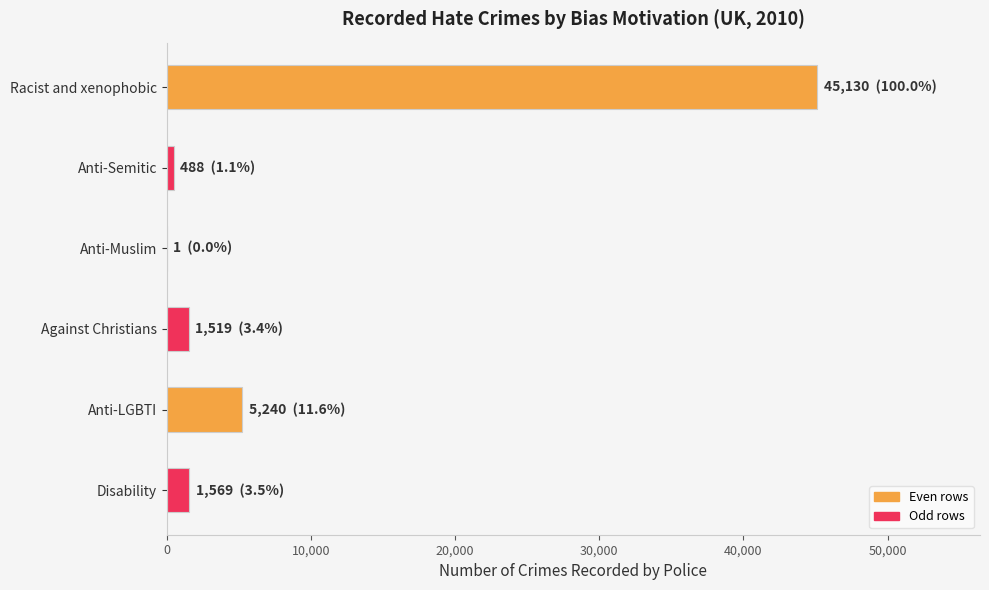

What is the sum of the values at Racist and xenophobic and Anti-LGBTI?

50370